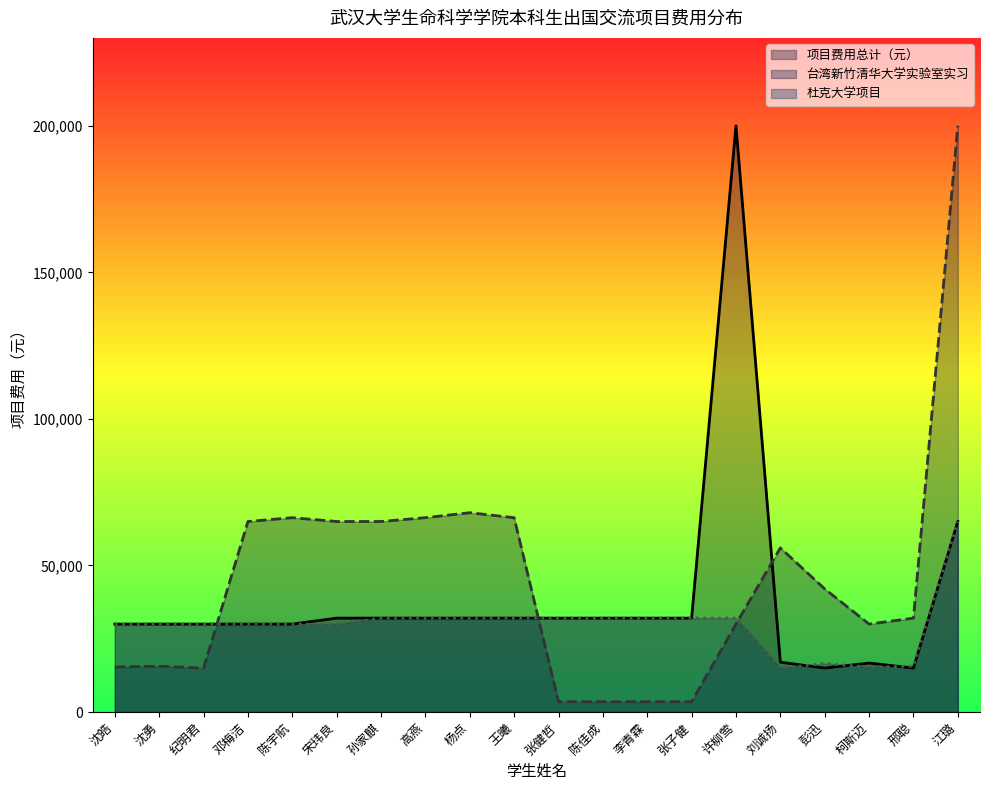

Does the chart display data point markers on the line(s)?

No